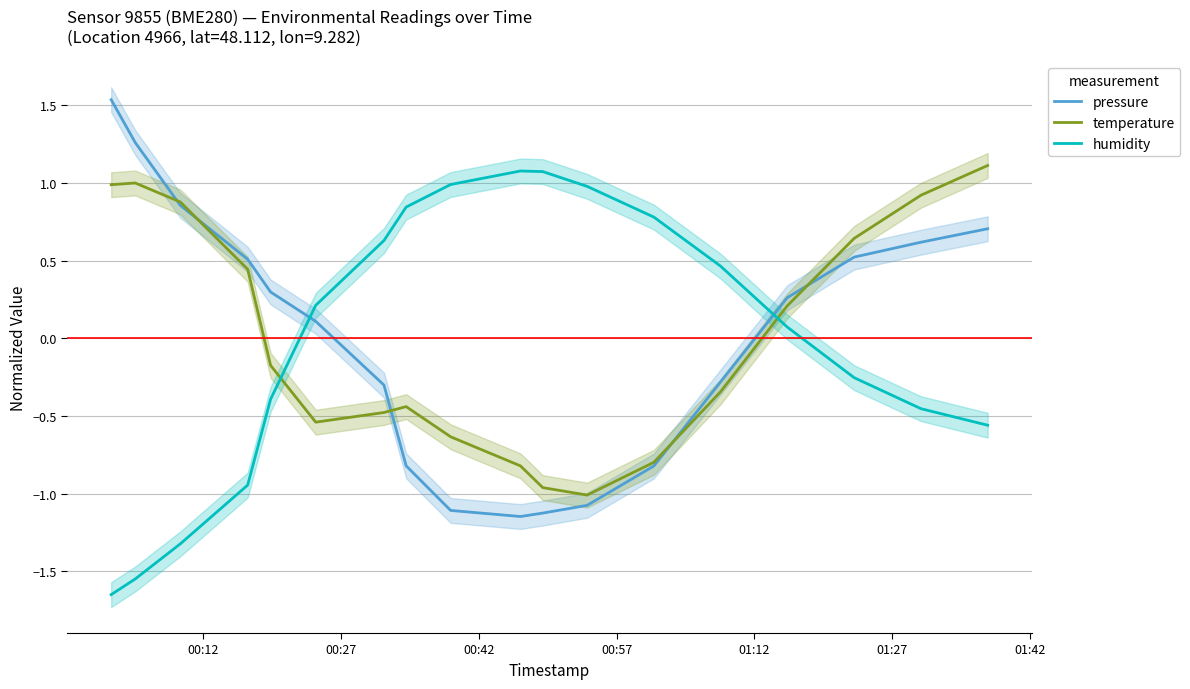

Which series ends up on top after the final intersection of humidity and temperature?

temperature